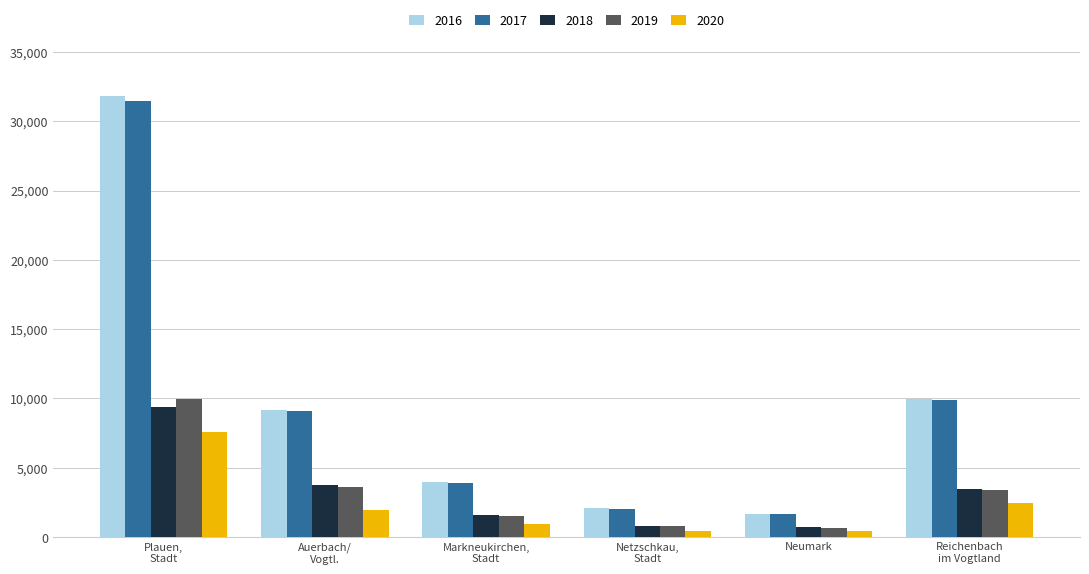

How many categories are shown in the chart?

6